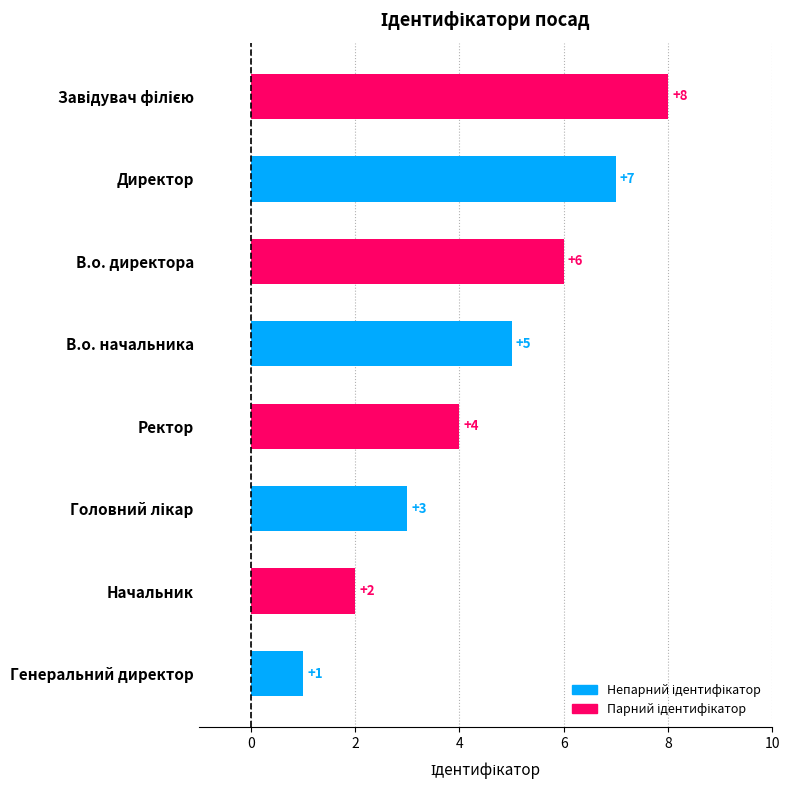

What is the change in value from Начальник to В.о. начальника?

+3